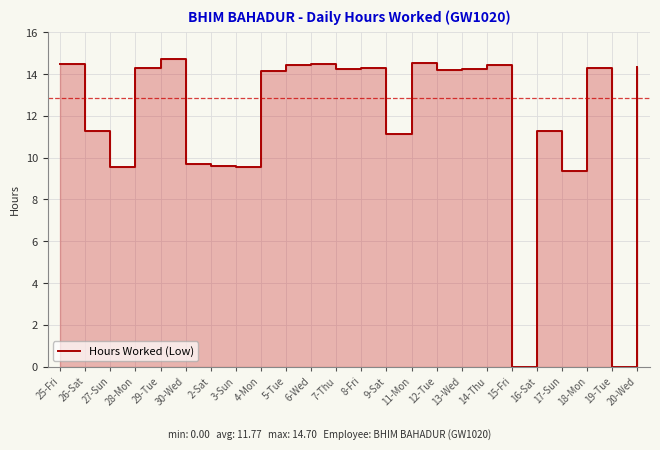

What is the label of the 2nd point from the left?

26-Sat